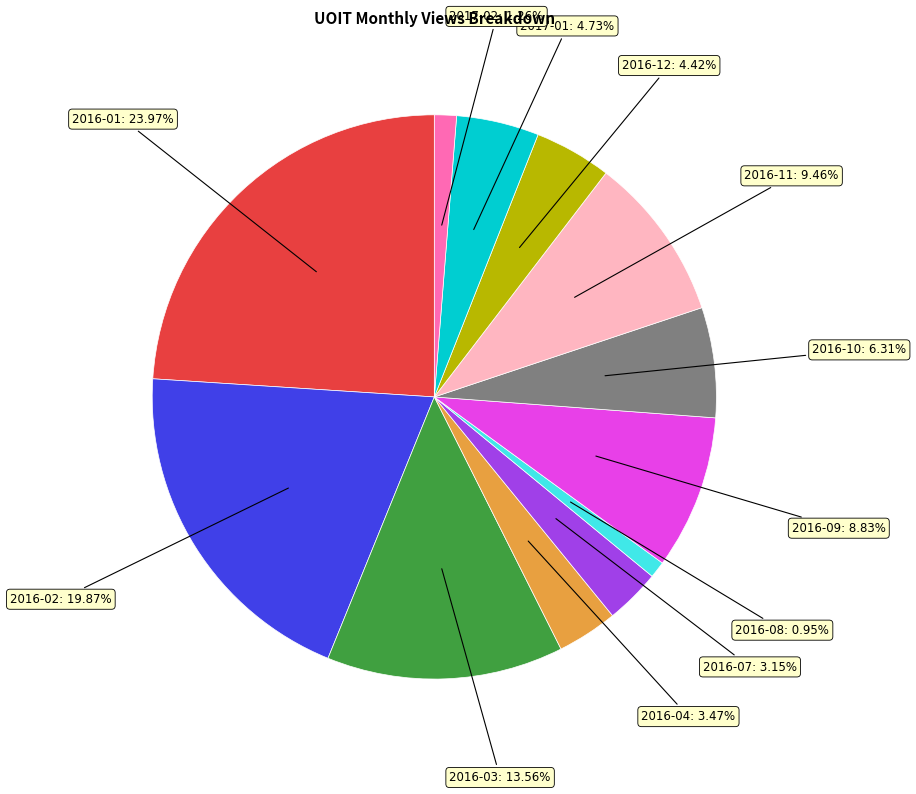

Count the number of slices in the pie.

12